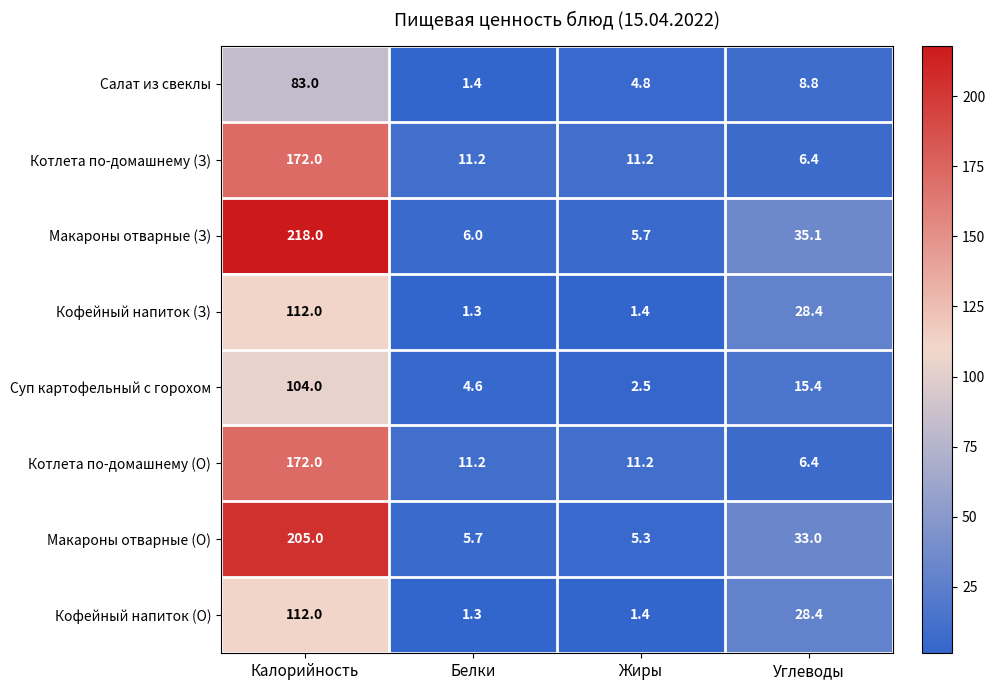

What is the difference between the Макароны отварные (О) values at Белки and Углеводы?

27.3